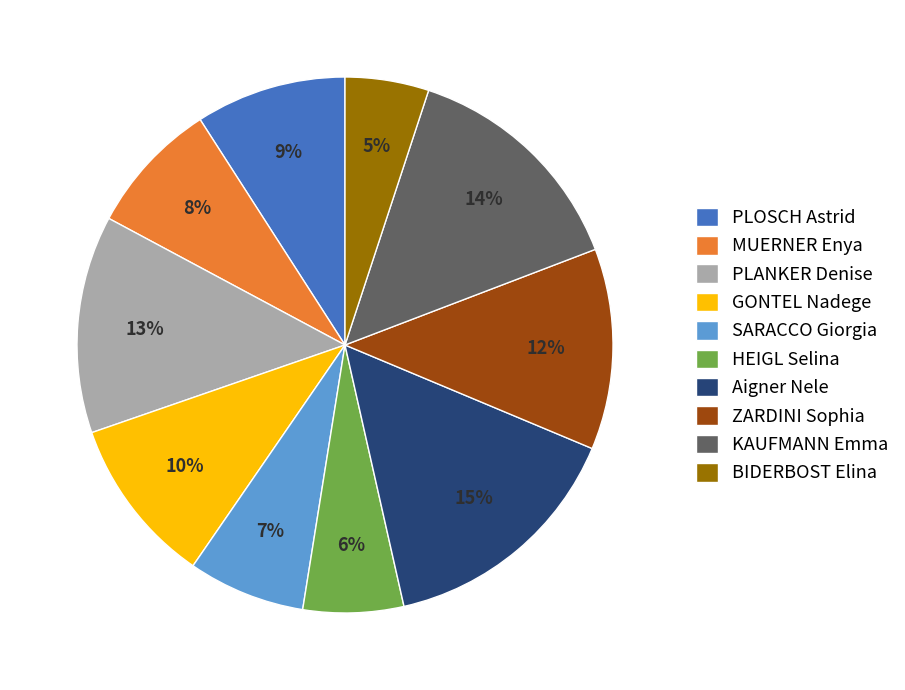

Which has a higher value, Aigner Nele or KAUFMANN Emma?

Aigner Nele